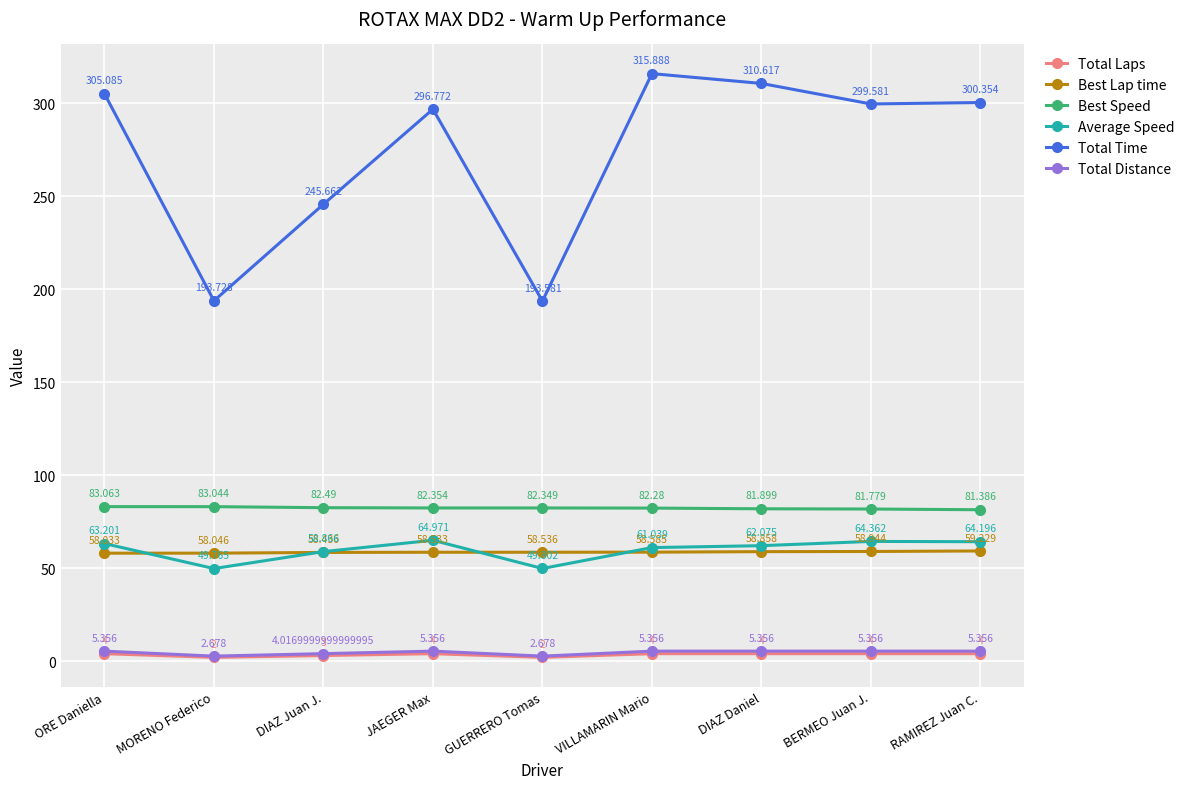

True or false: Total Time has a value of 523.9 at RAMIREZ Juan C..

False